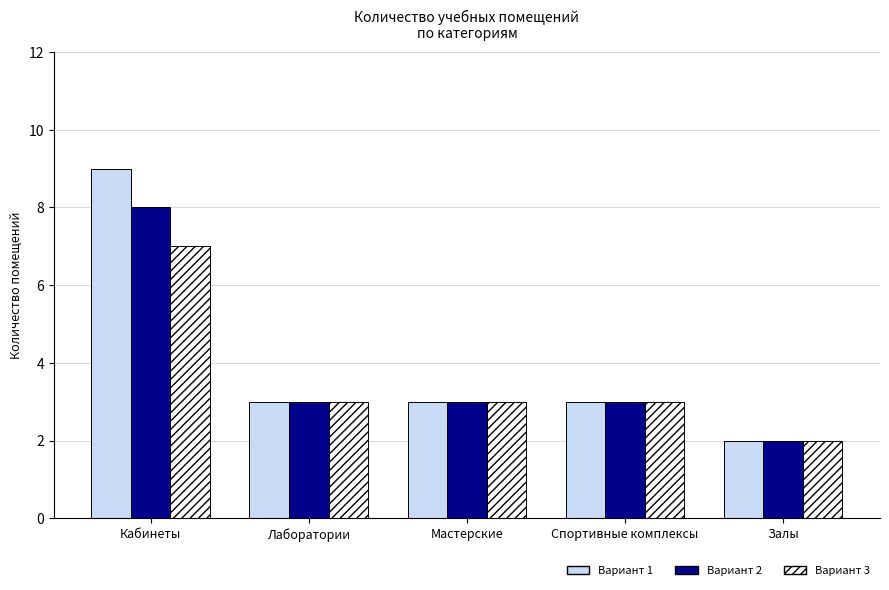

Rank the series by their maximum value, from highest to lowest.

Вариант 1, Вариант 2, Вариант 3